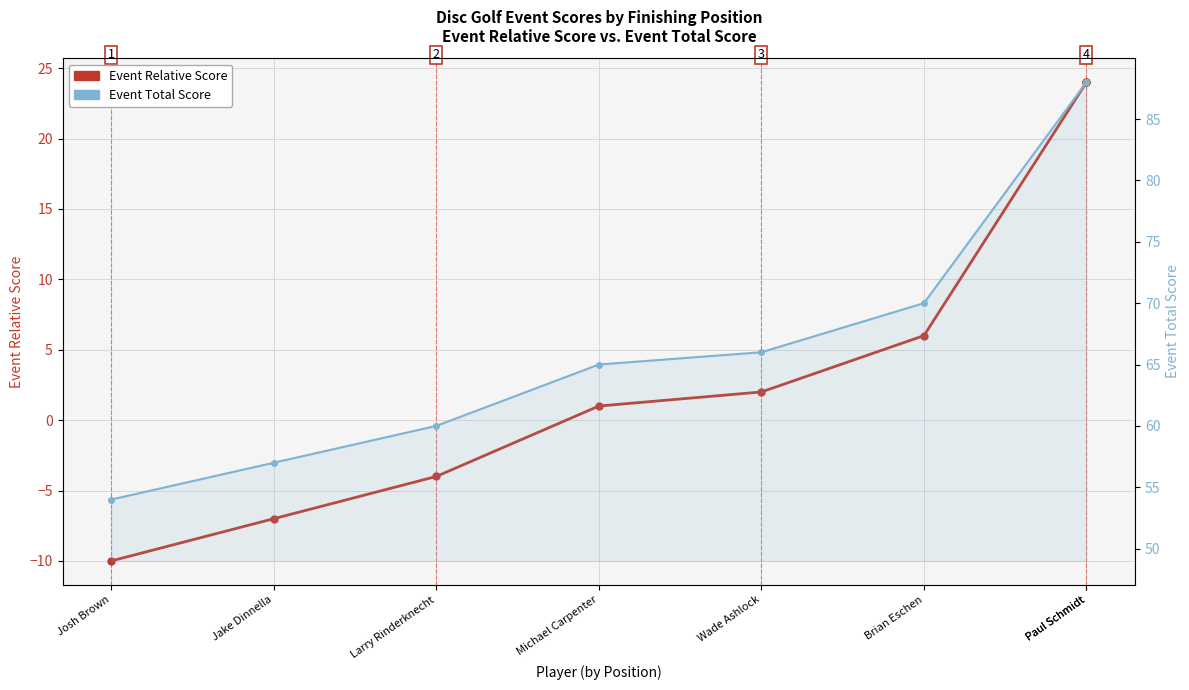

What is the difference between the Event Total Score values at Michael Carpenter and Brian Eschen?

5